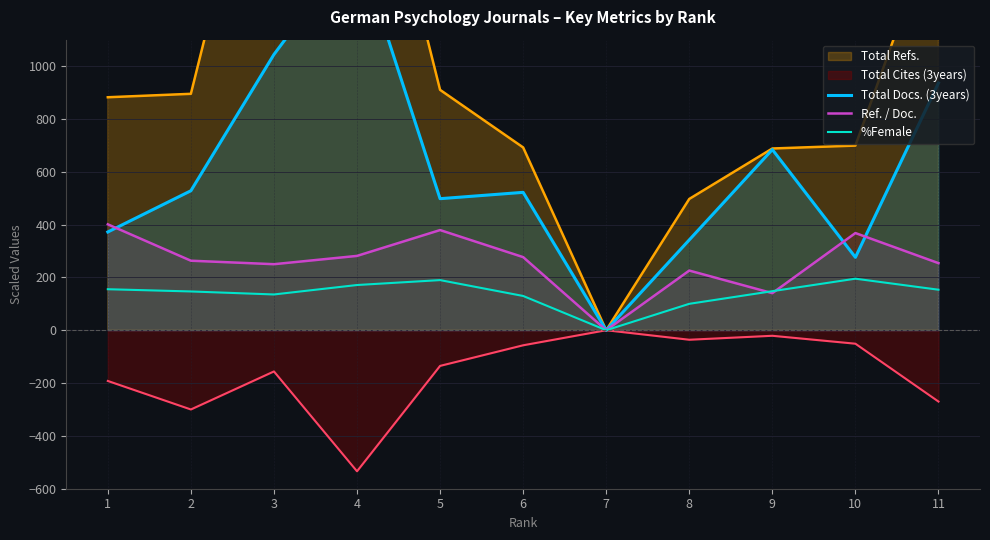

What is the sum of all Total Docs. (3years) values?

6666.0